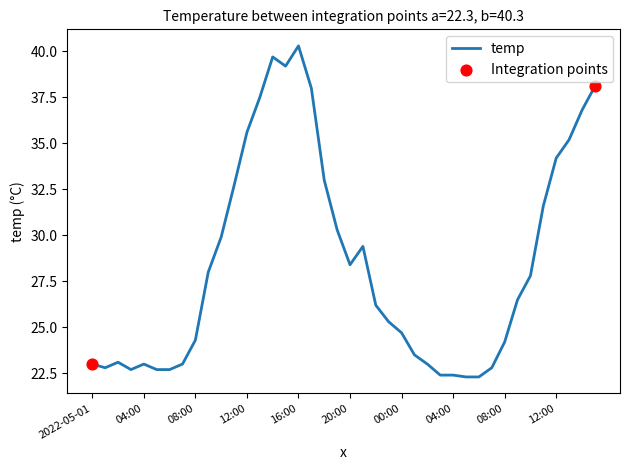

What is the difference between the maximum and minimum values?

18.0